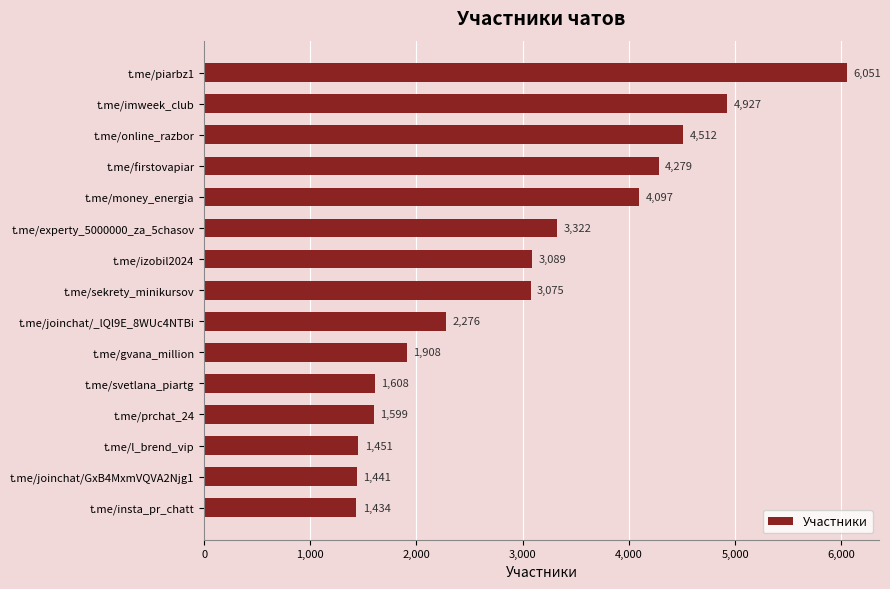

The chart shows a value of 6051 at t.me/piarbz1. True or false?

True